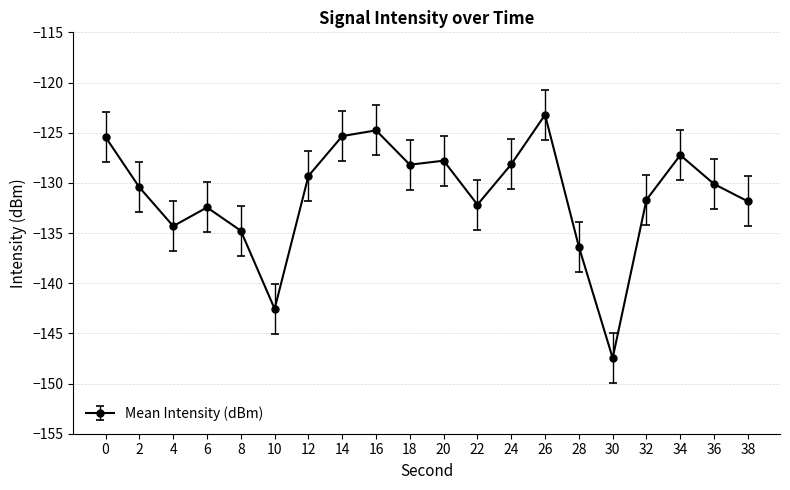

What is the greatest value displayed?

-123.2